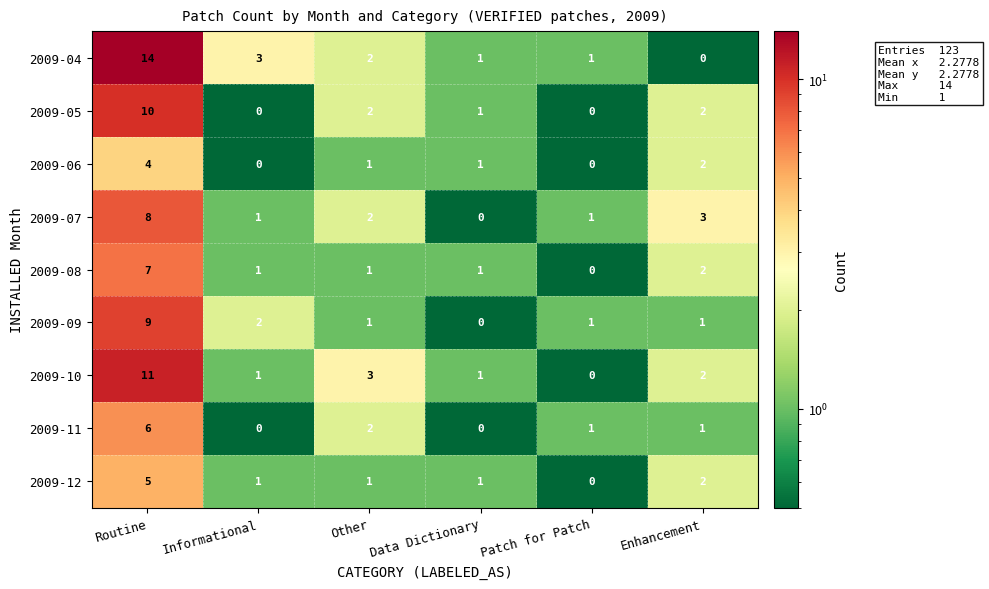

Is it true that 2009-12 equals 0 at Other?

False